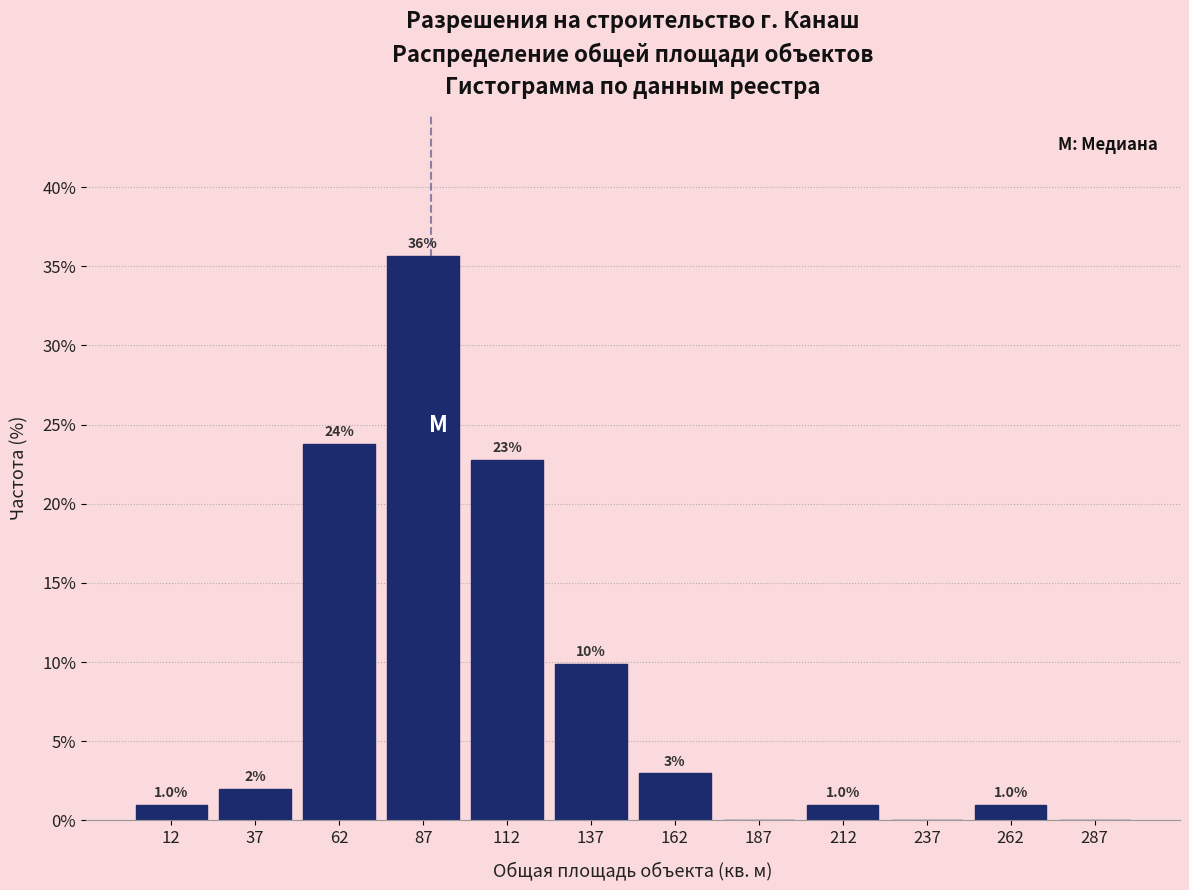

Over which range of the x-axis is the bar tallest?

75 to 100